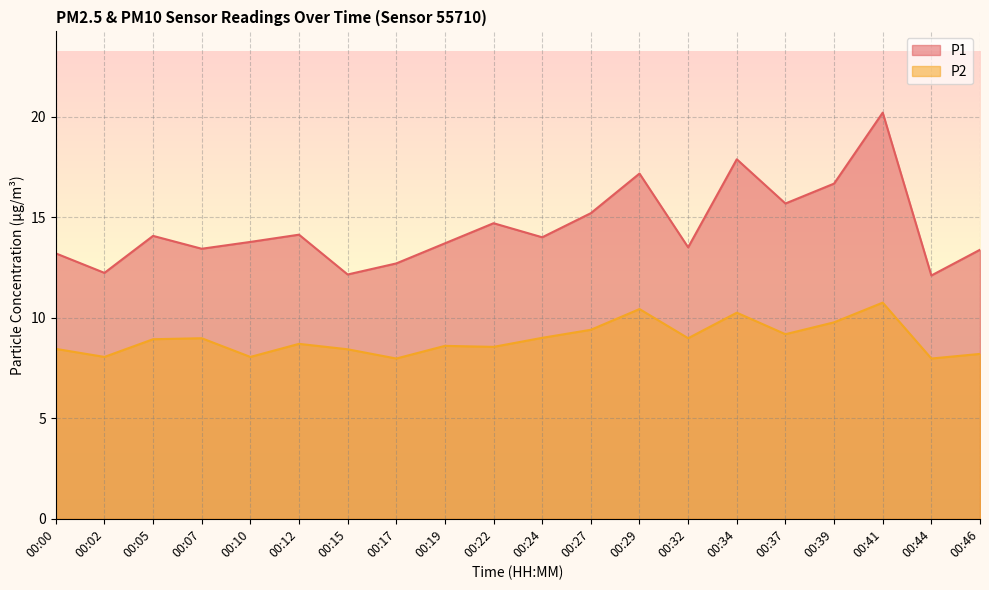

What is the average value of the P1 series?

14.5